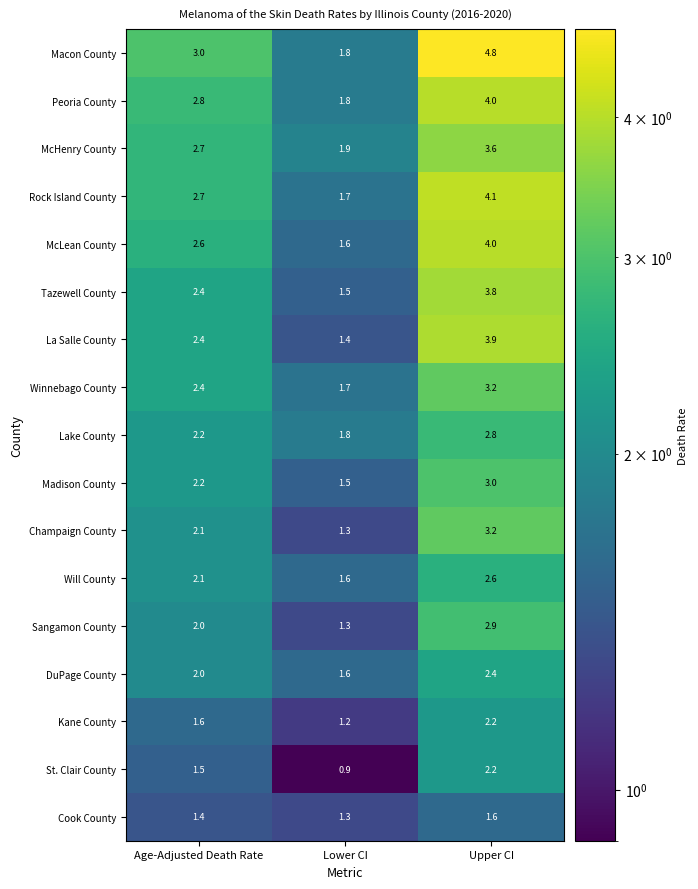

Which series has the largest range (max minus min)?

Macon County